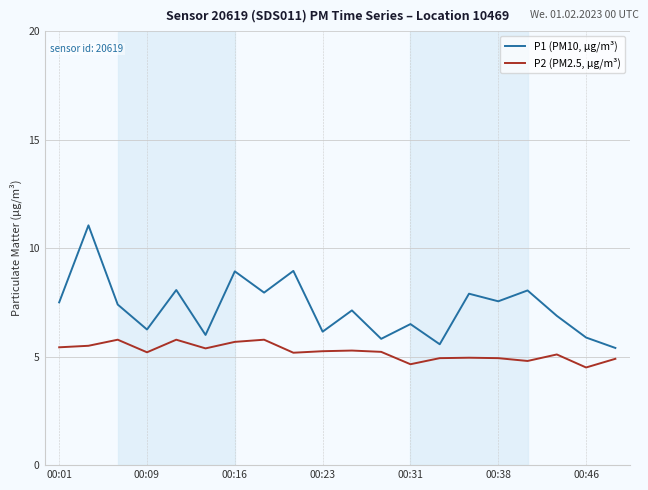

List the series in order of their peak value, highest first.

P1 (PM10, µg/m³), P2 (PM2.5, µg/m³)